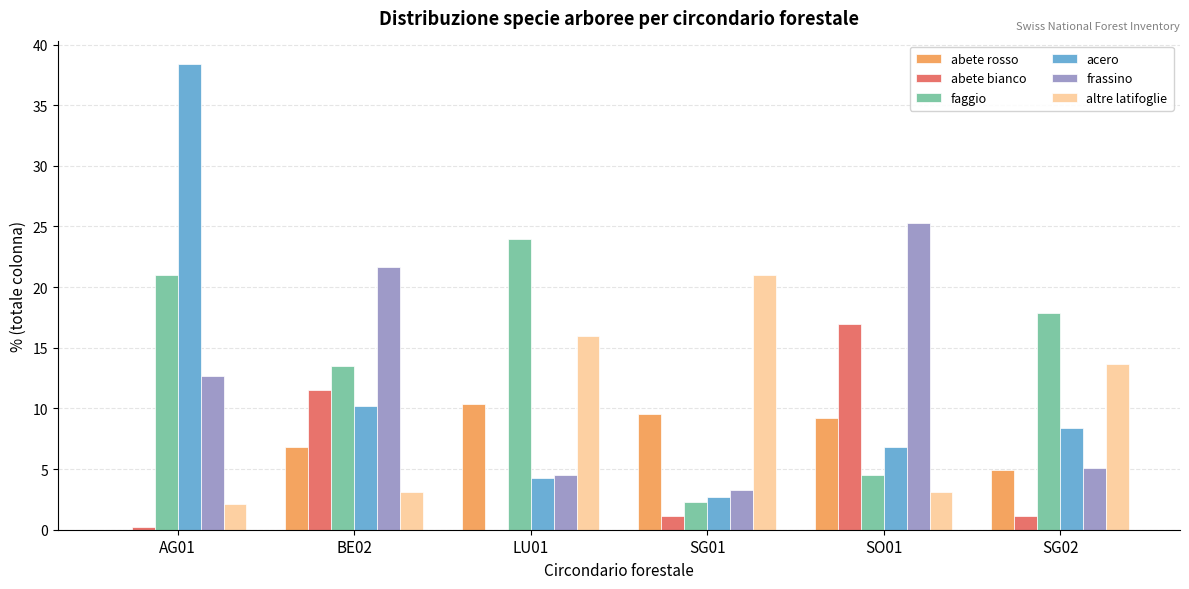

What is the sum of all frassino values?

72.6